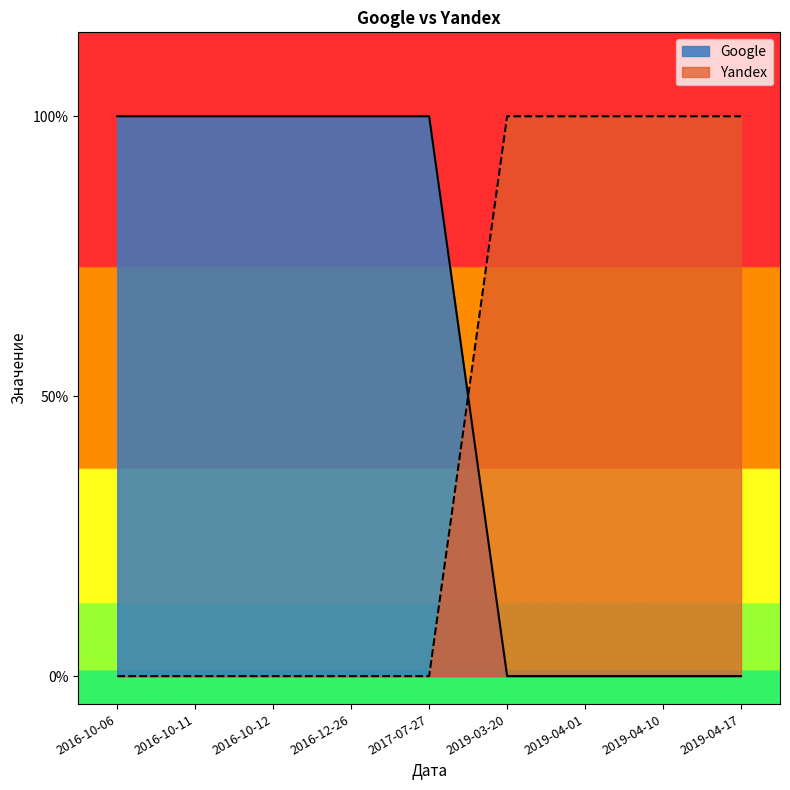

What is the label of the 2nd point from the left?

2016-10-11